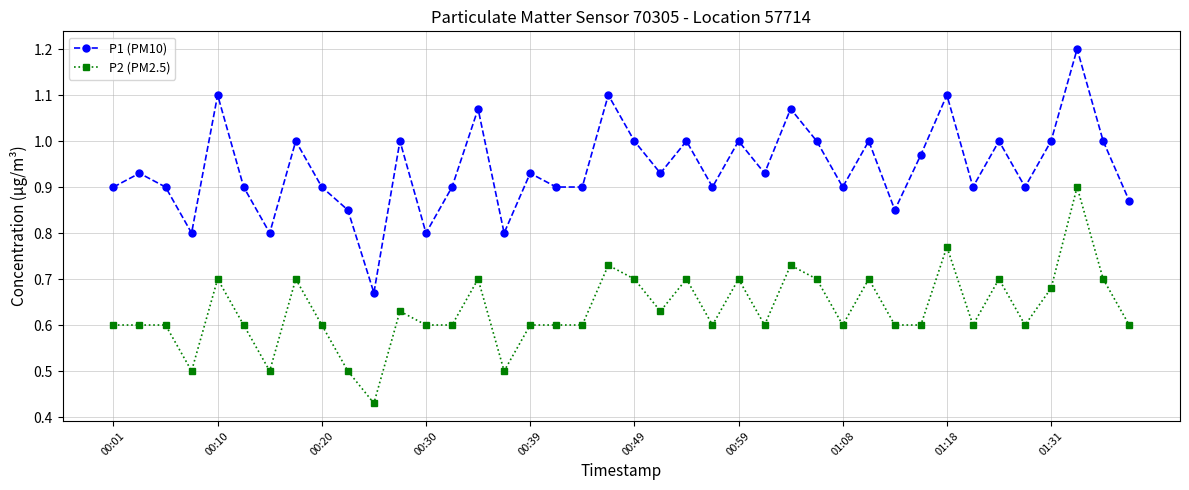

Which series has the largest total across all categories?

P1 (PM10)